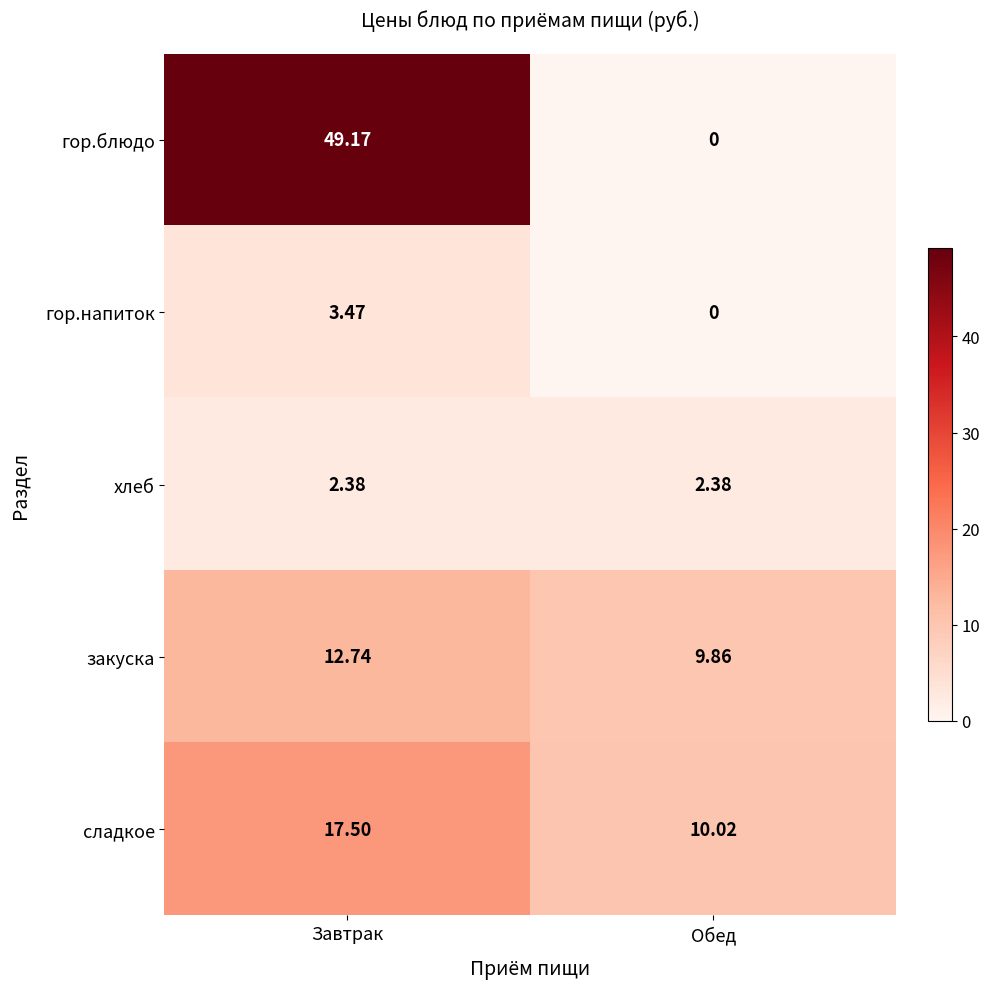

Is the value of гор.блюдо at Завтрак greater than the value of сладкое at Завтрак?

Yes